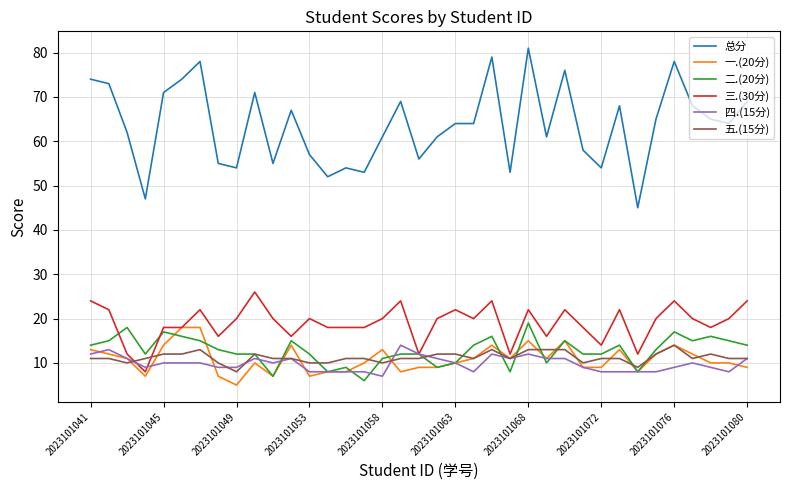

Which series has the largest range (max minus min)?

总分